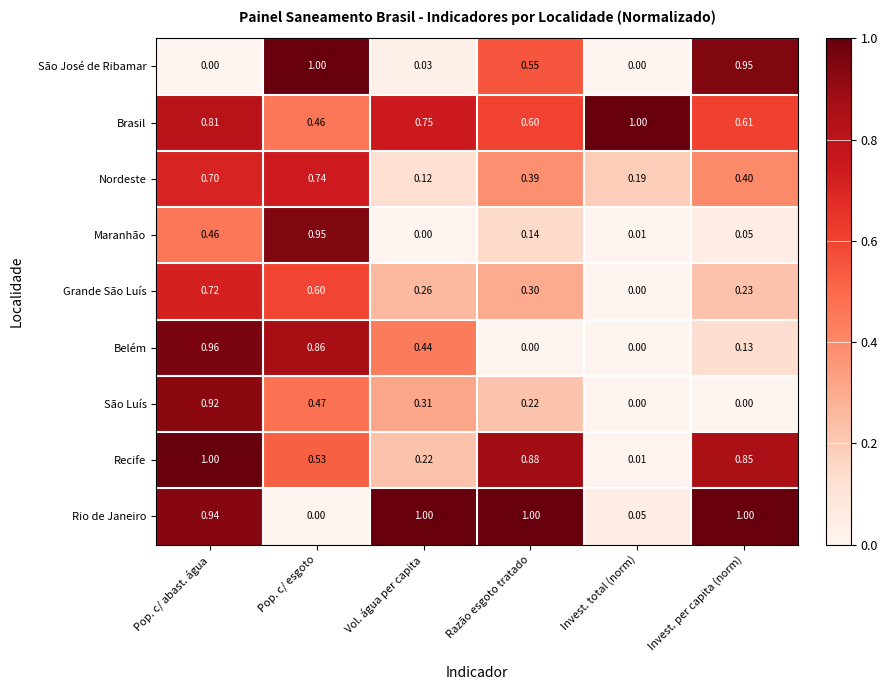

Where is Recife nearest to the value 0?

Invest. total (norm)